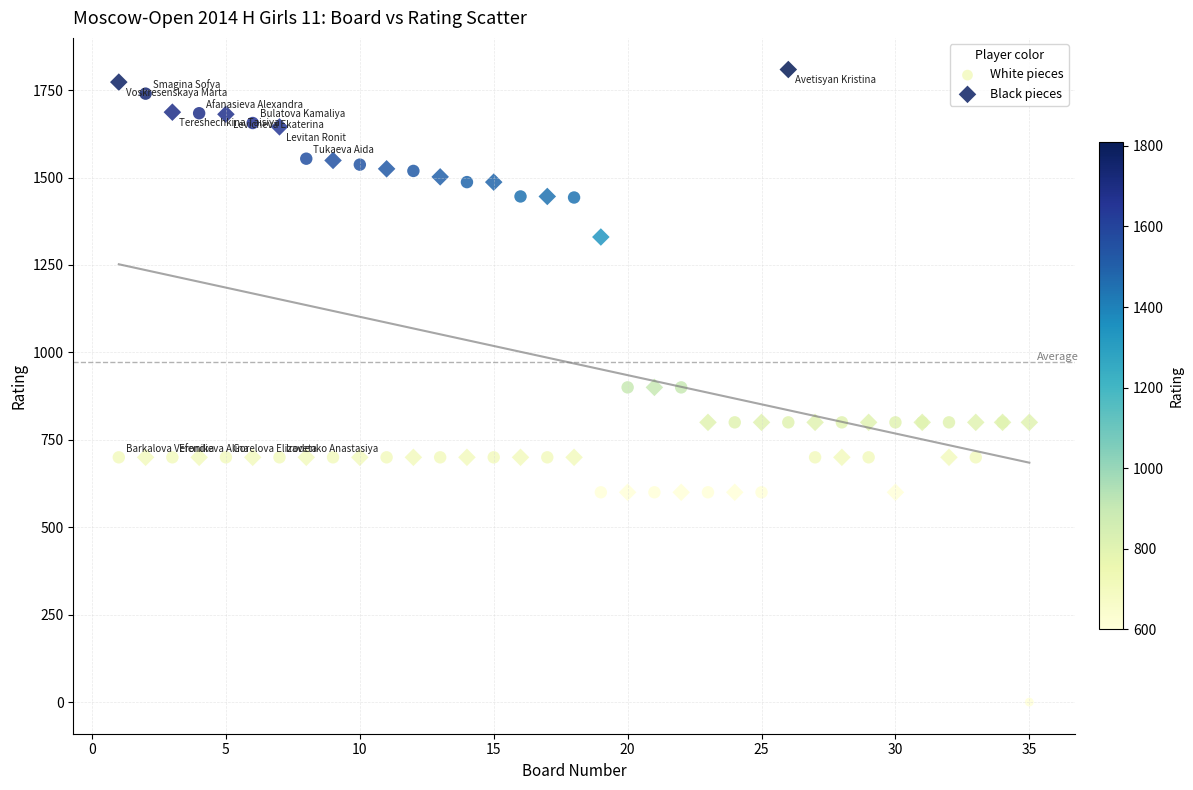

What are all the series names shown in the legend?

White pieces, Black pieces